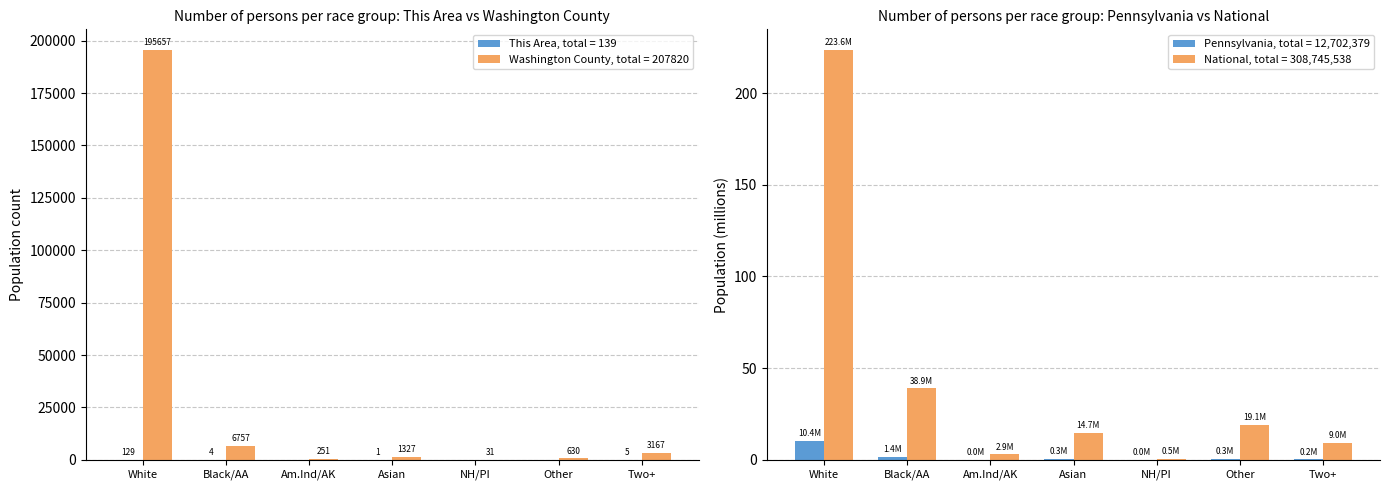

How many series are shown in this chart?

4